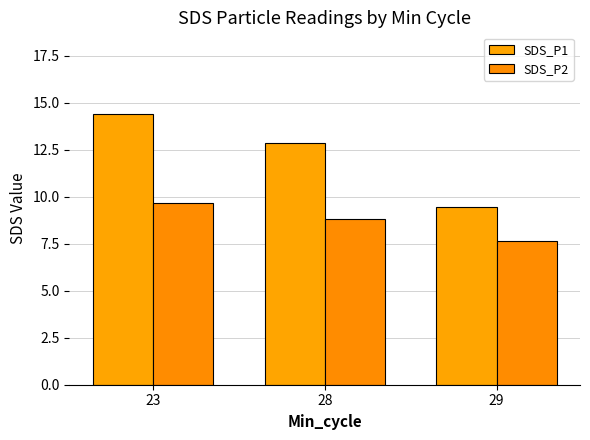

Which series has the widest spread of values?

SDS_P1